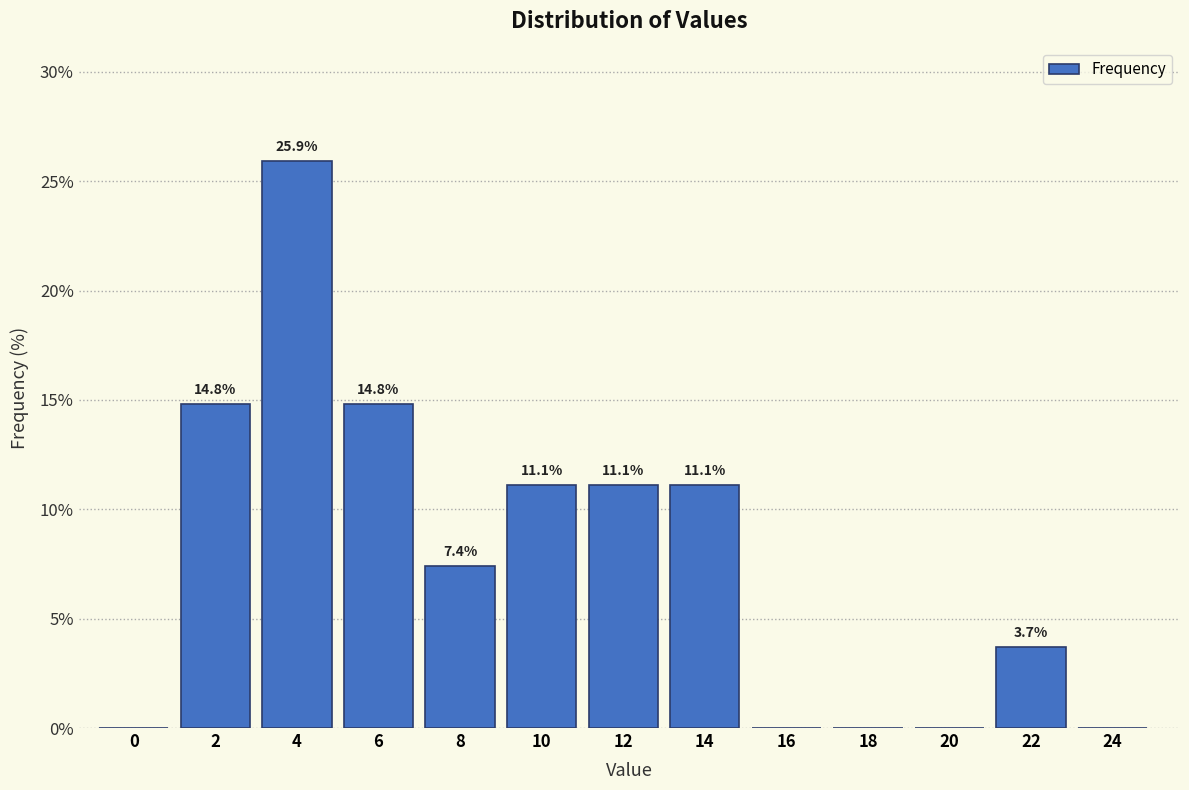

Reading left to right, list all the values displayed in this chart.

0=0.0	2=14.8	4=25.9	6=14.8	8=7.4	10=11.1	12=11.1	14=11.1	16=0.0	18=0.0	20=0.0	22=3.7	24=0.0